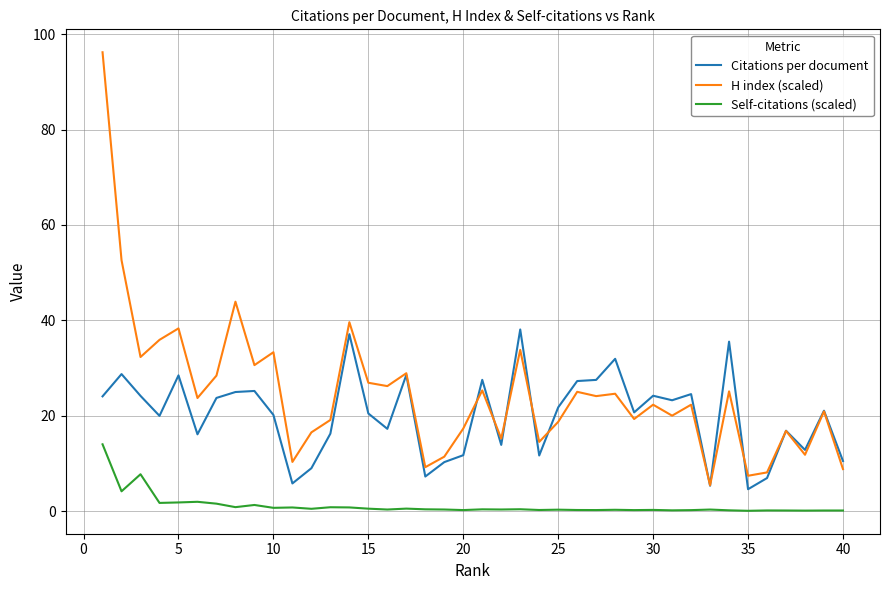

Which series has the largest range (max minus min)?

H index (scaled)